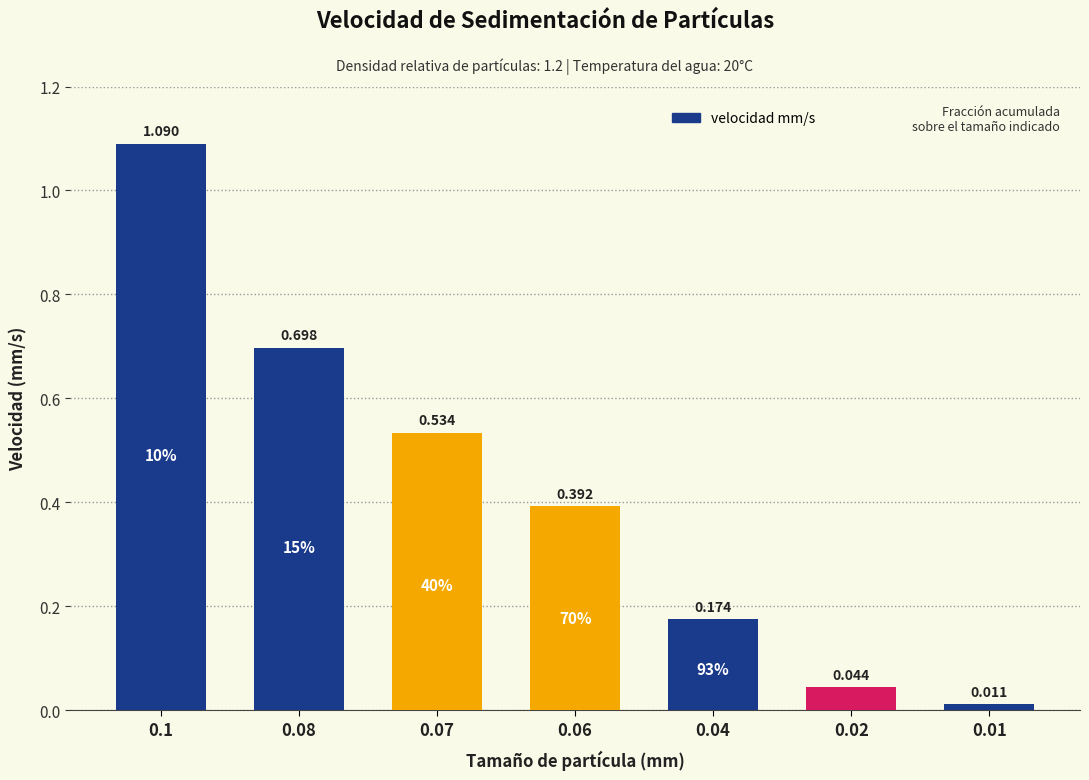

Which label corresponds to the smallest value in the chart?

0.01